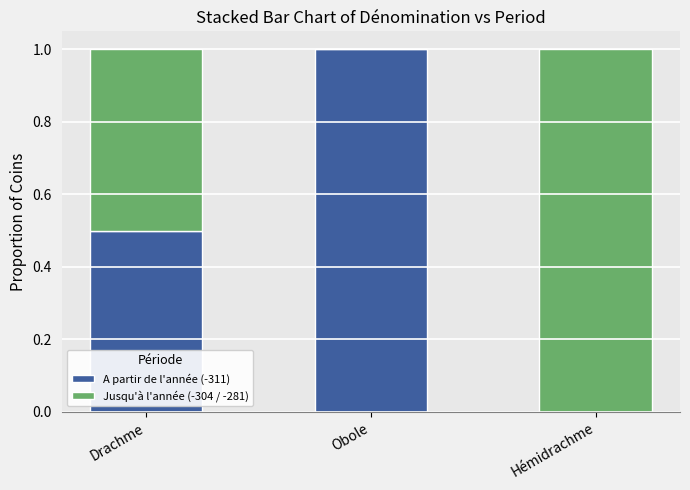

Are the bars grouped side by side (vs. stacked)?

No